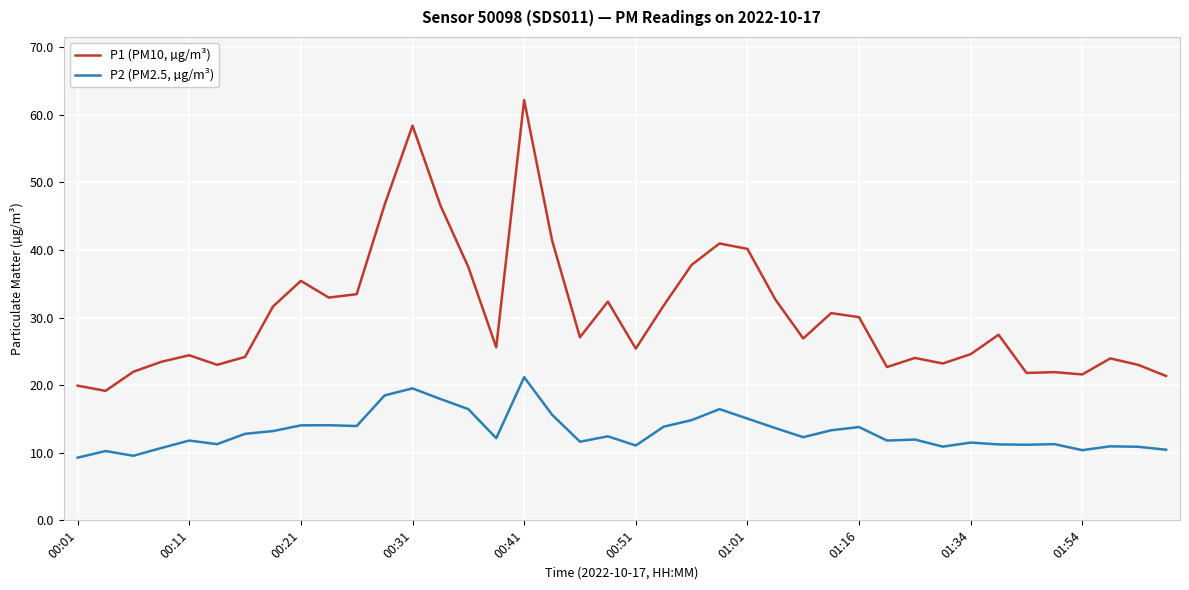

Which series has the largest range (max minus min)?

P1 (PM10, µg/m³)